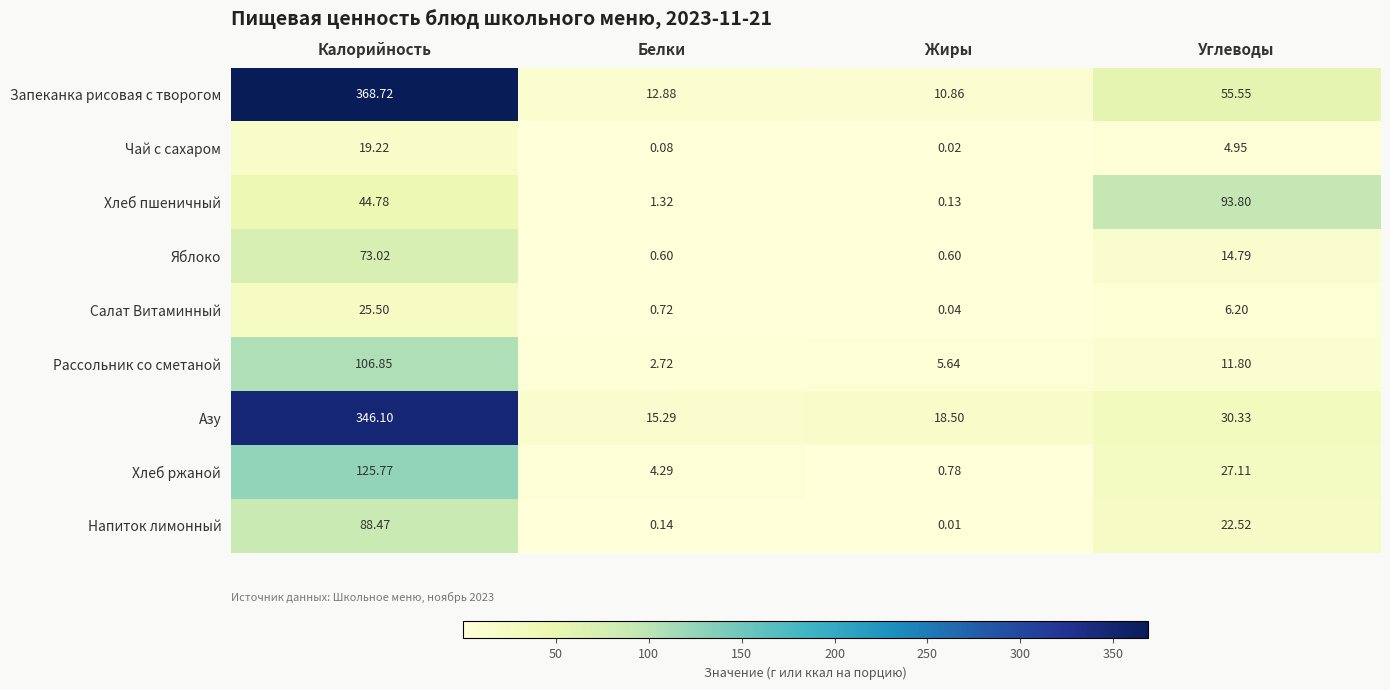

At Углеводы, list the series in order from largest to smallest.

Хлеб пшеничный, Запеканка рисовая с творогом, Азу, Хлеб ржаной, Напиток лимонный, Яблоко, Рассольник со сметаной, Салат Витаминный, Чай с сахаром